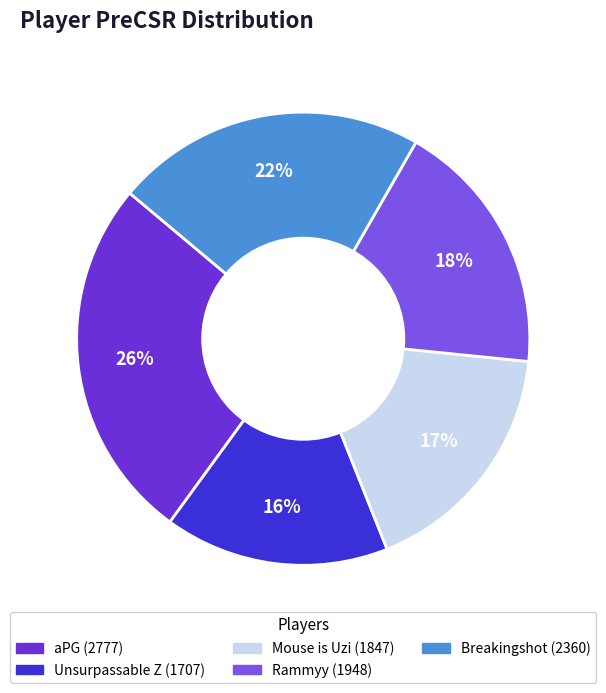

To the nearest percent, what is the difference between the aPG and Mouse is Uzi slice percentages?

9%